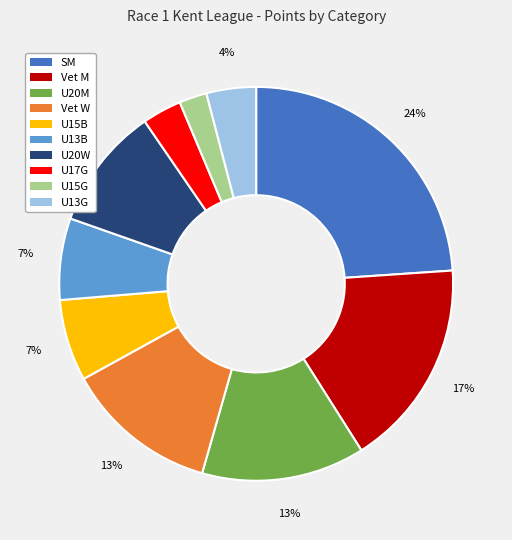

To the nearest percent, what percentage of the pie is U20M?

13%